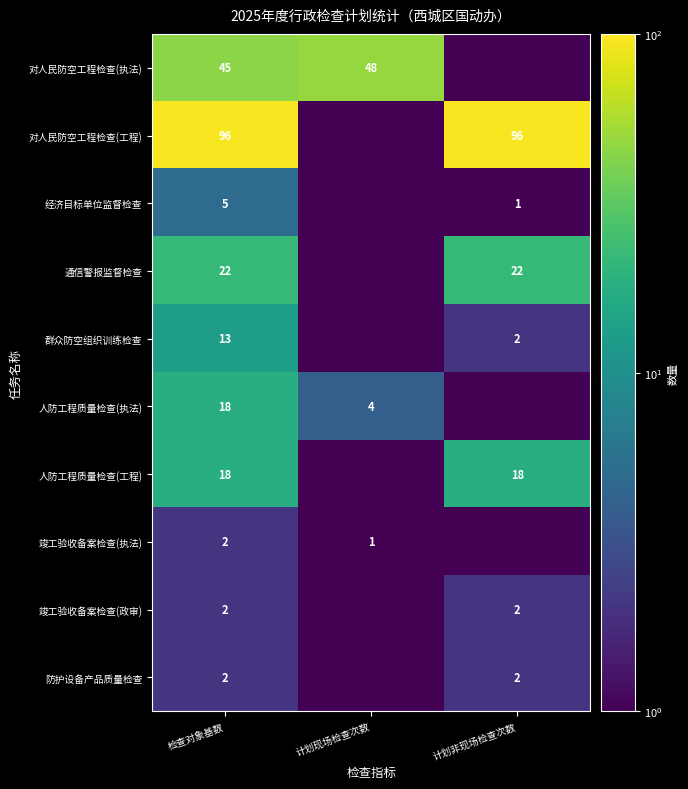

What is the total value across all series at 检查对象基数?

223.0